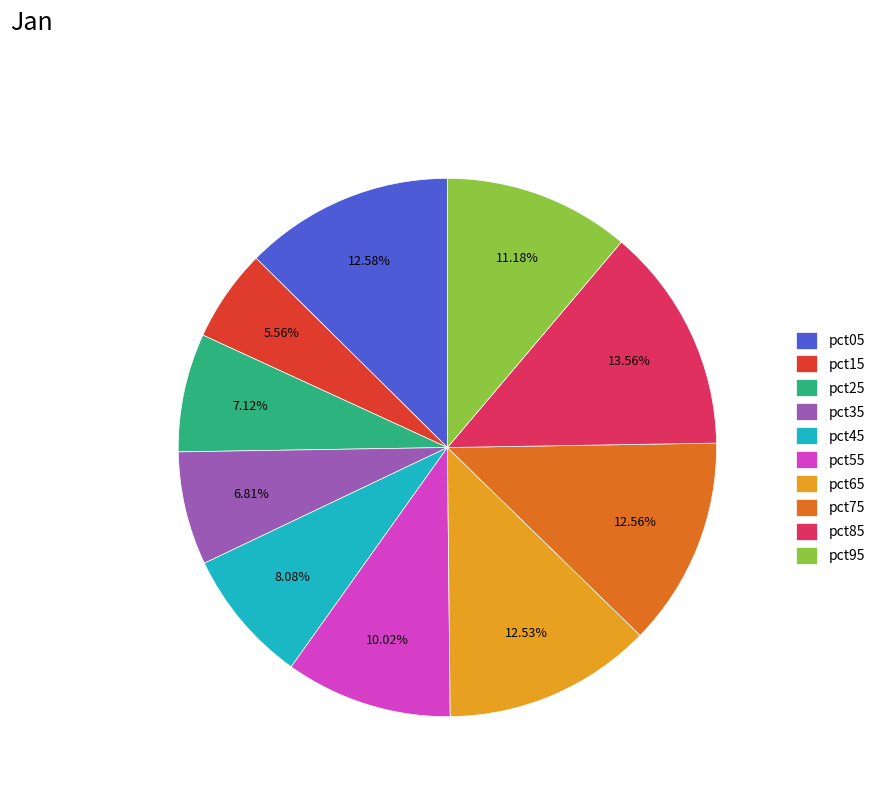

What is the largest slice in the pie chart?

pct85